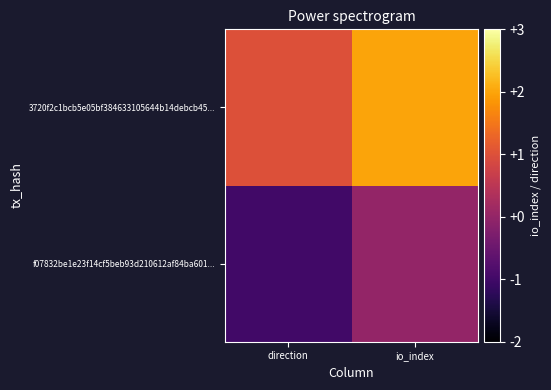

Which series has the widest spread of values?

f07832be1e23f14cf5beb93d210612af84ba601...